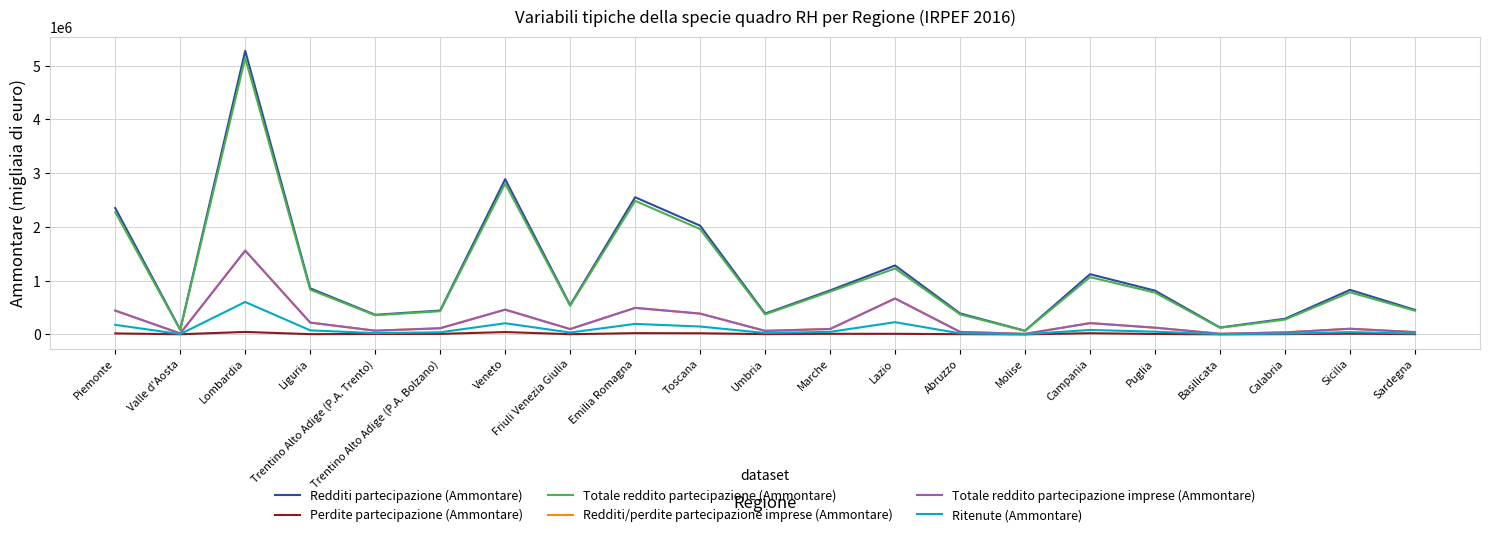

Which label corresponds to the largest value in the chart?

Lombardia